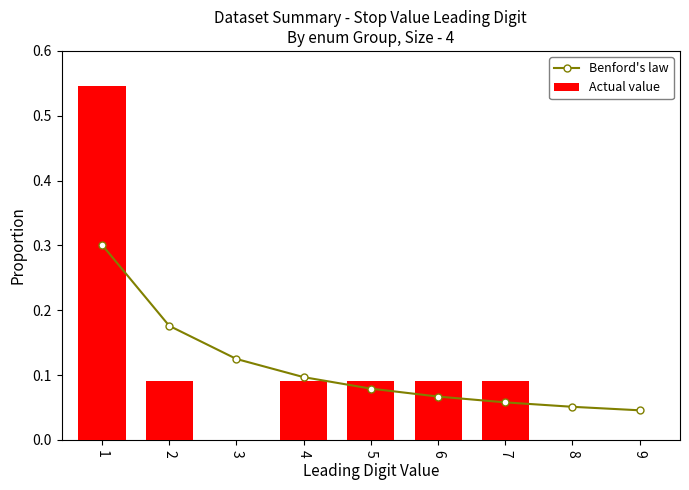

What is the value of the Actual value bar at the 7th from the left?

0.1